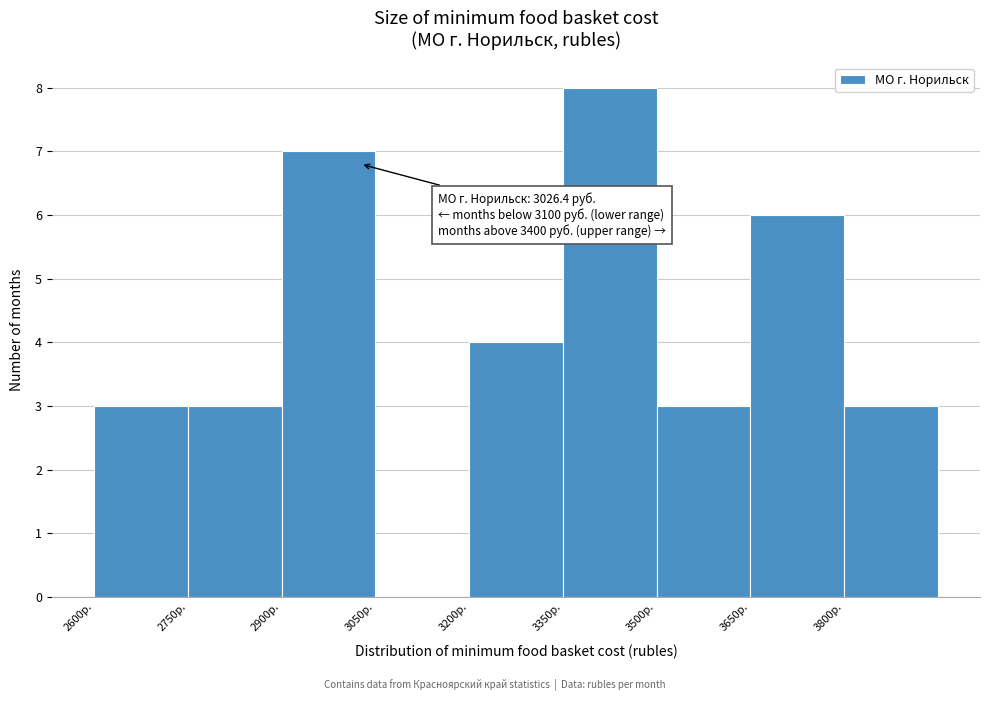

Over which range of the x-axis is the bar tallest?

3350 to 3500